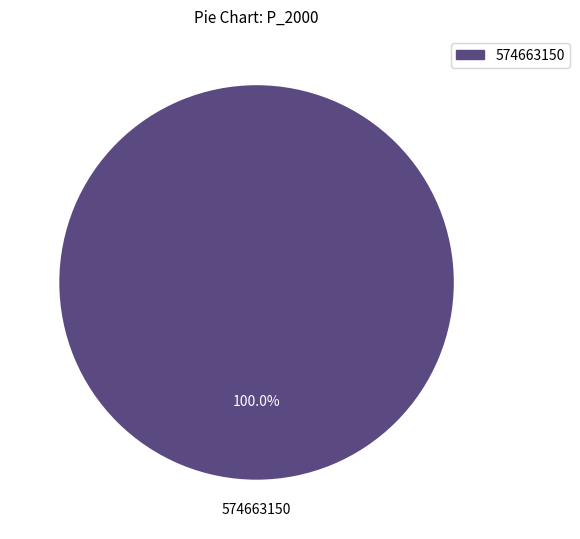

Does any single category account for the majority?

Yes